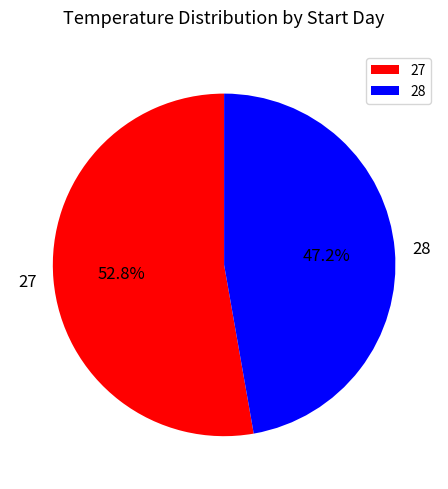

What percentage is the 27 slice, to the nearest percent?

53%